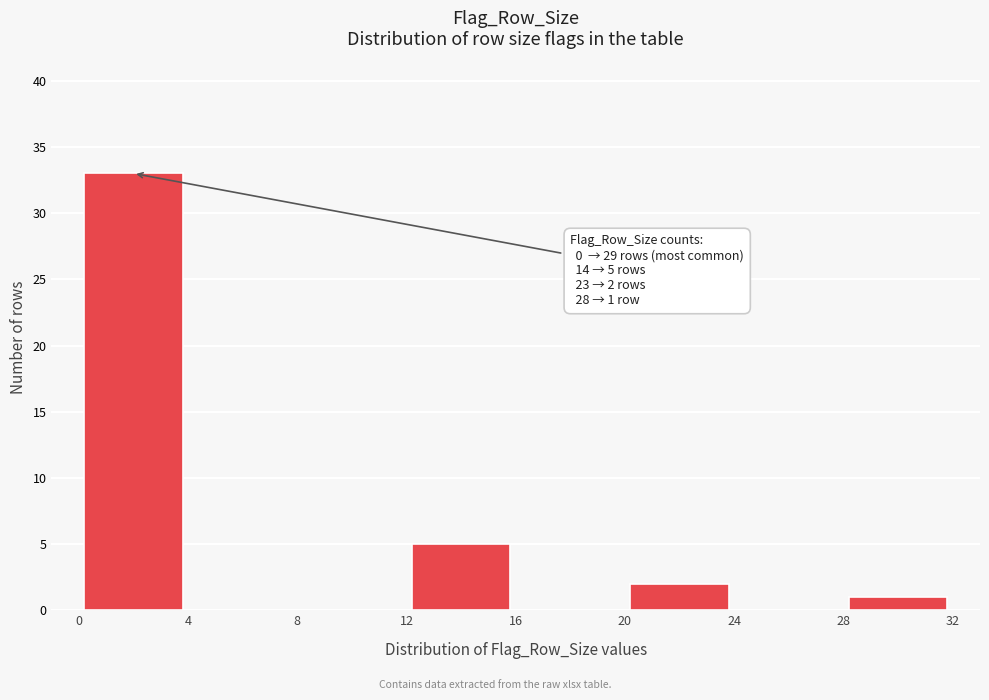

Which range on the x-axis has the tallest bar?

0 to 4